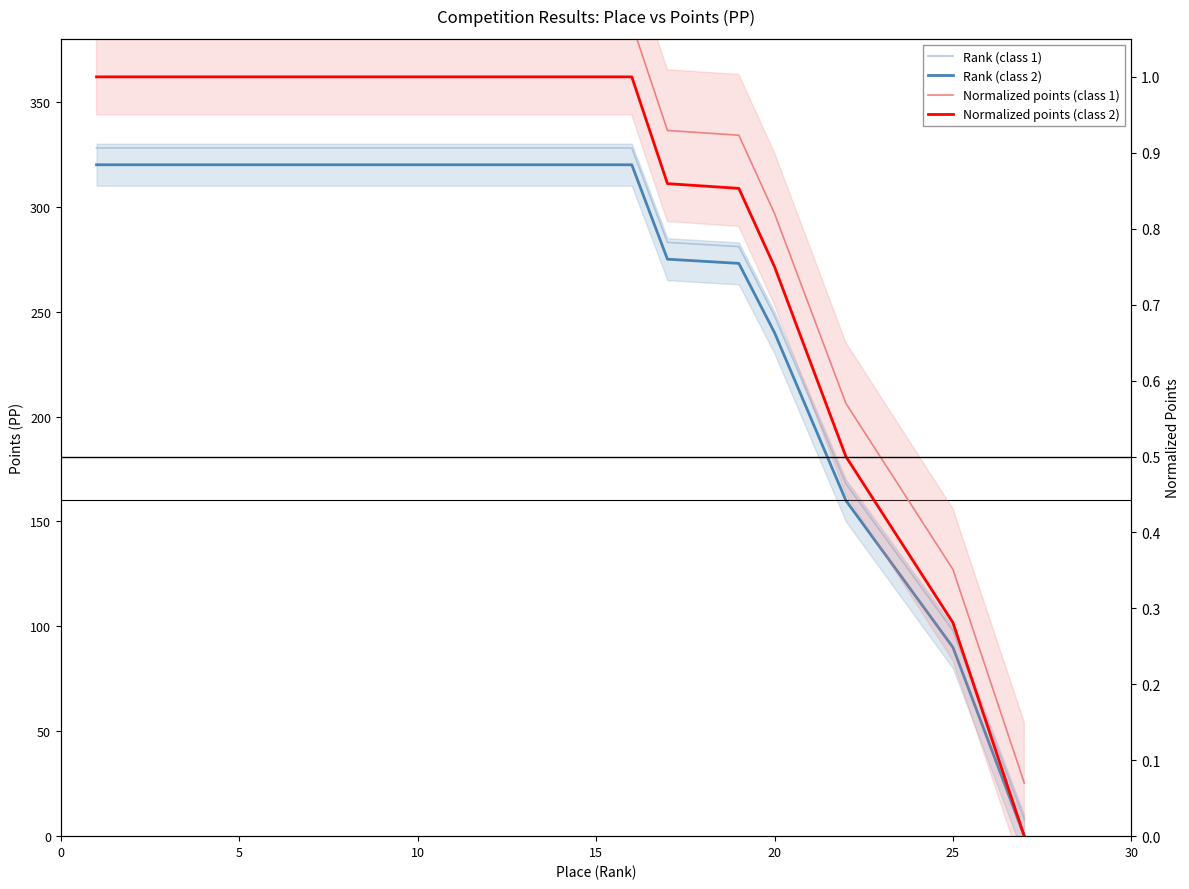

Which series has the largest total across all categories?

Rank (class 1)